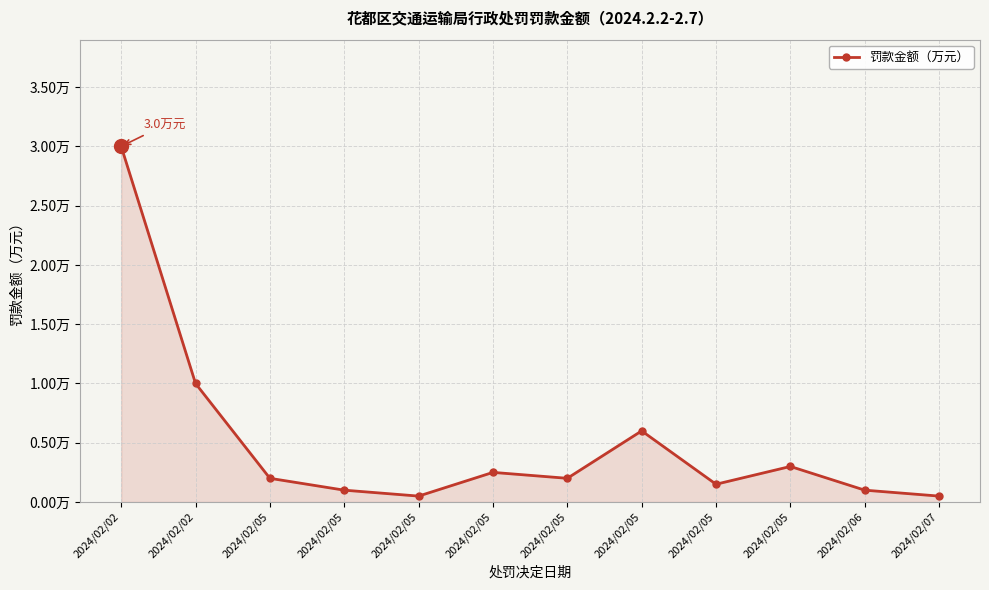

What is the greatest value displayed?

3.0